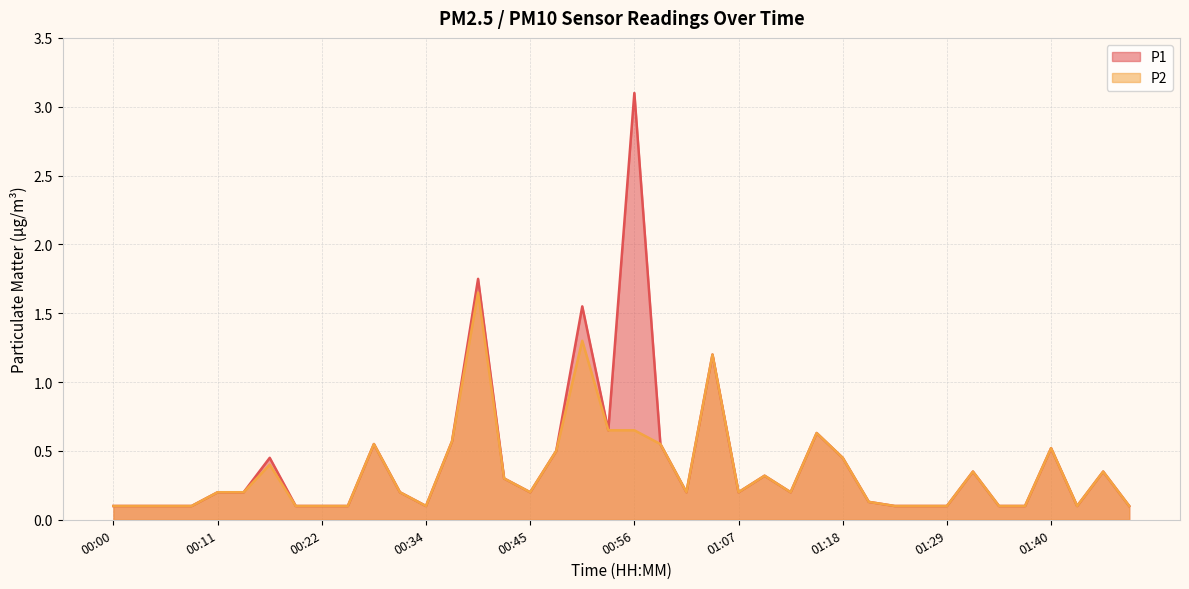

True or false: P1 and P2 intersect in this chart.

False